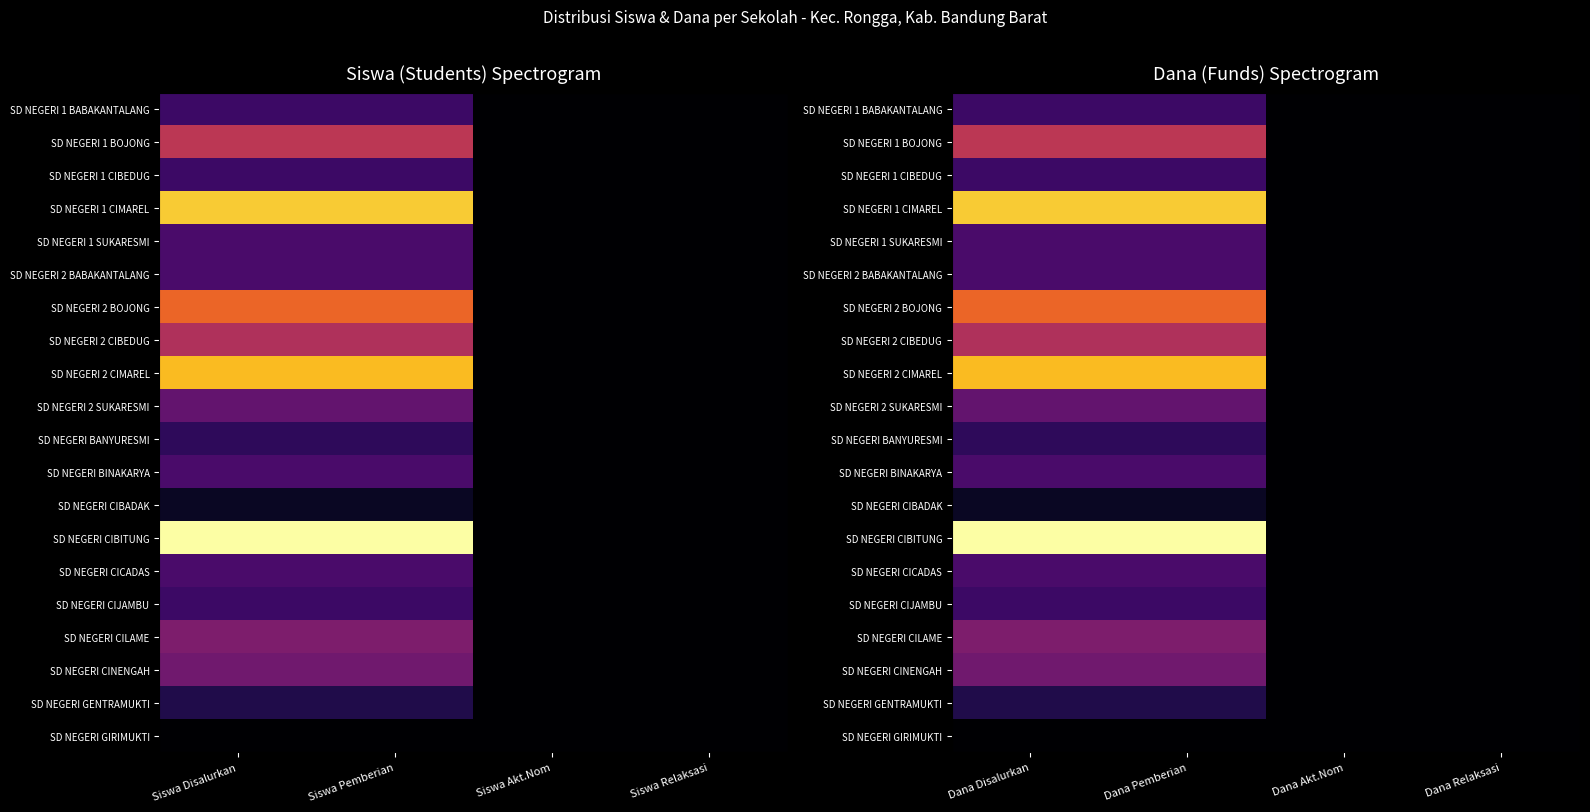

The SD NEGERI 1 SUKARESMI series shows -0.1 at Dana Relaksasi. True or false?

False